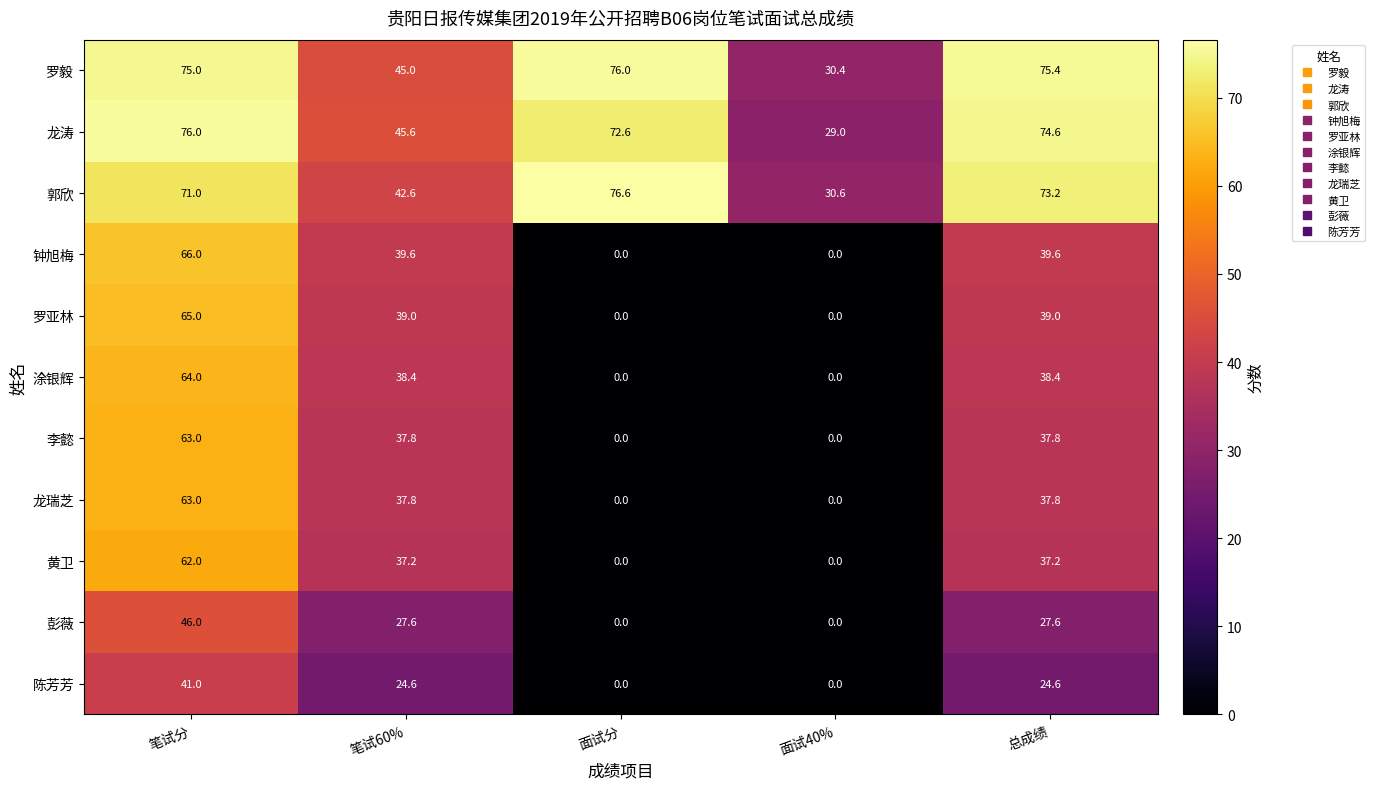

Which series has the largest total across all categories?

罗毅